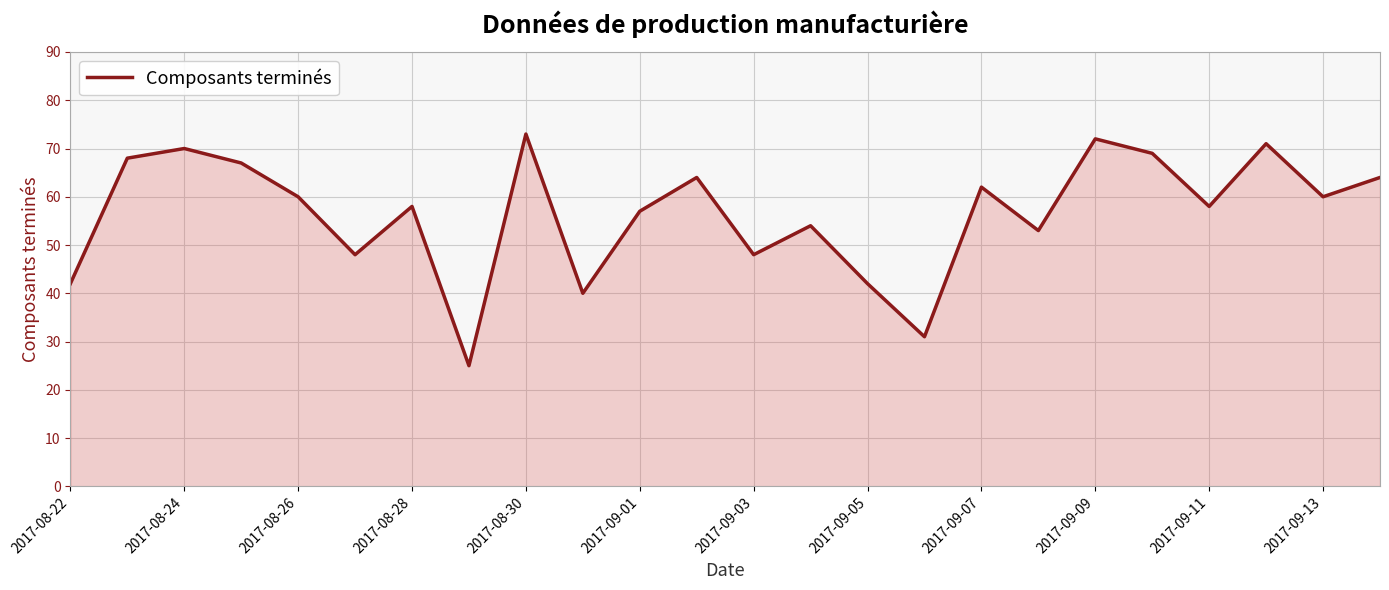

What is the smallest value displayed?

25